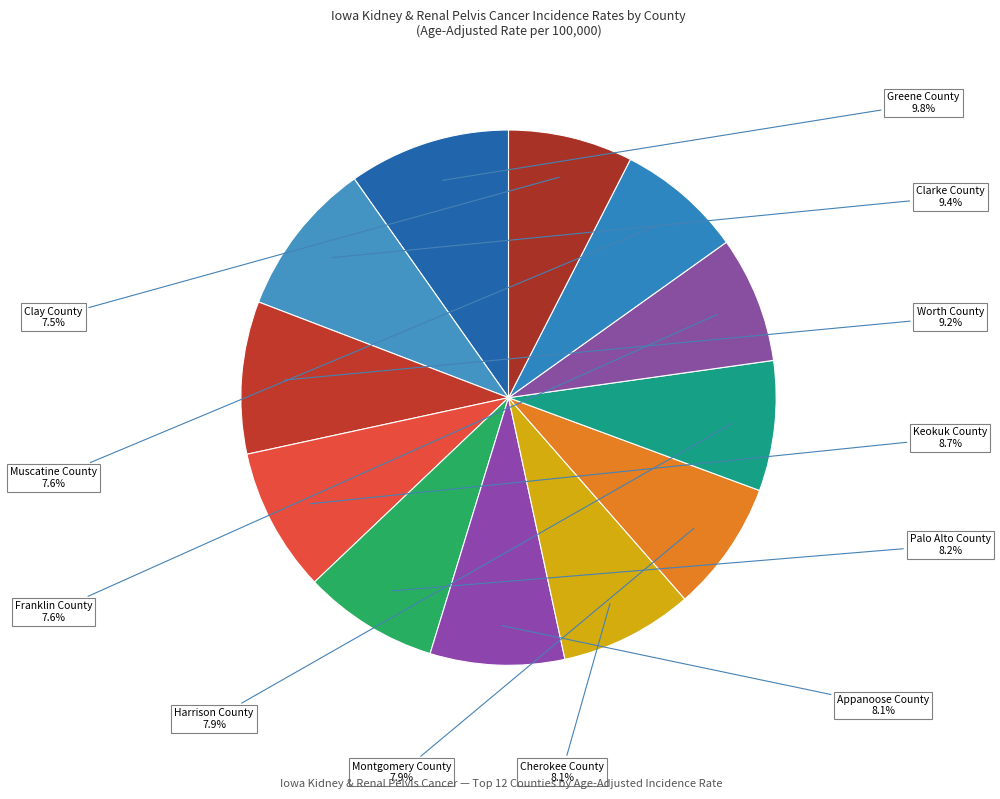

How many slices are in this pie chart?

12